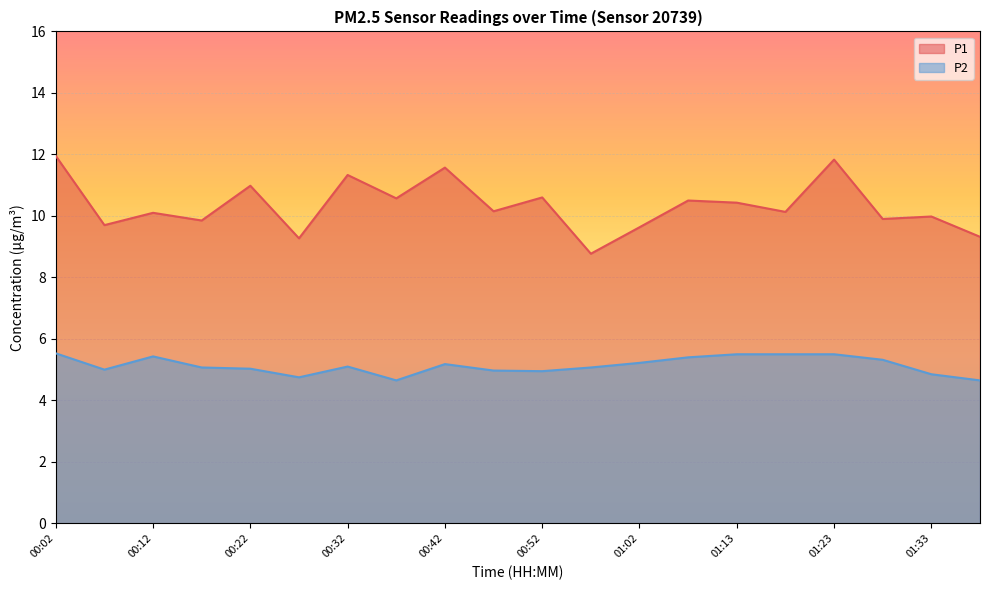

Reading left to right, what are all the values shown in this chart?

P1: 11.9	9.7	10.1	9.8	11.0	9.3	11.3	10.6	11.6	10.2	10.6	8.8	9.6	10.5	10.4	10.1	11.8	9.9	10.0	9.3
P2: 5.5	5.0	5.4	5.1	5.0	4.8	5.1	4.7	5.2	5.0	5.0	5.1	5.2	5.4	5.5	5.5	5.5	5.3	4.8	4.7